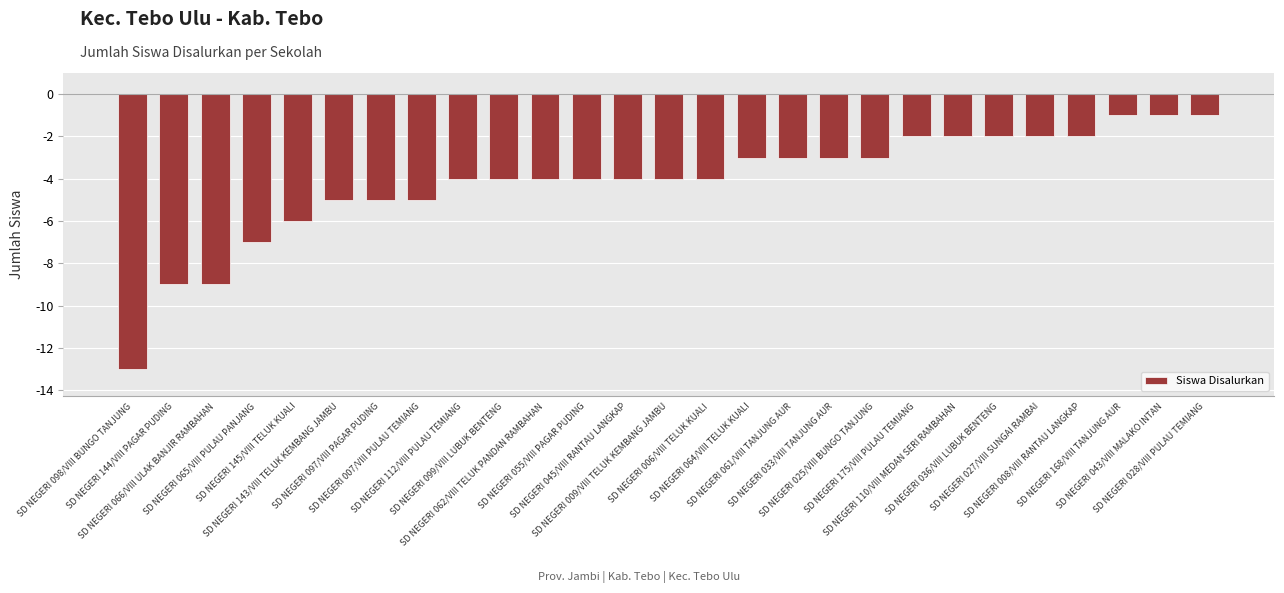

How many bars are there in total?

27